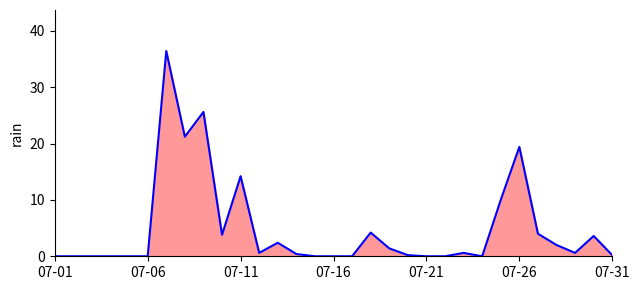

Where is the data nearest to the value 18?

07-26